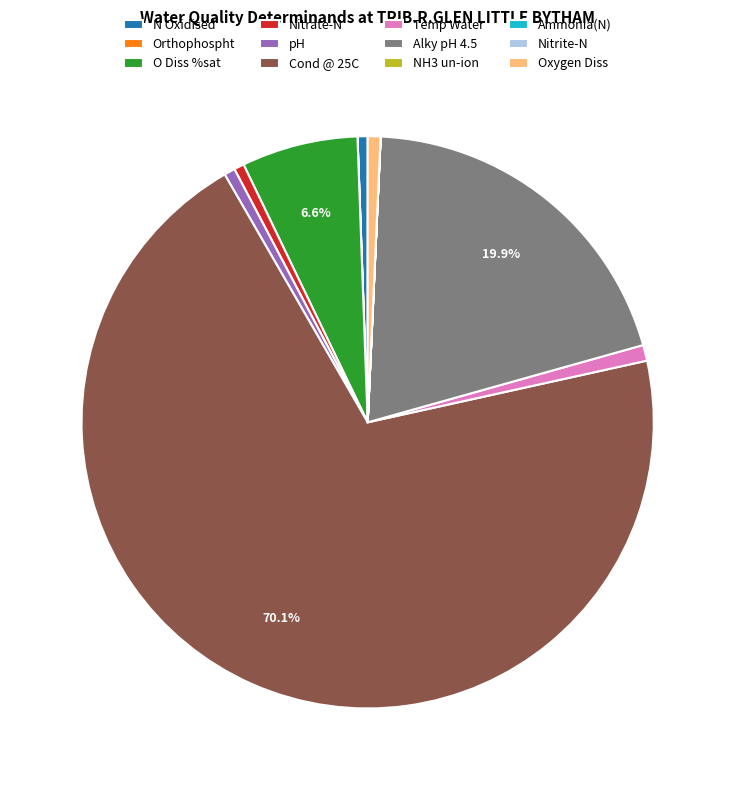

Which has a higher value, Cond @ 25C or Nitrate-N?

Cond @ 25C